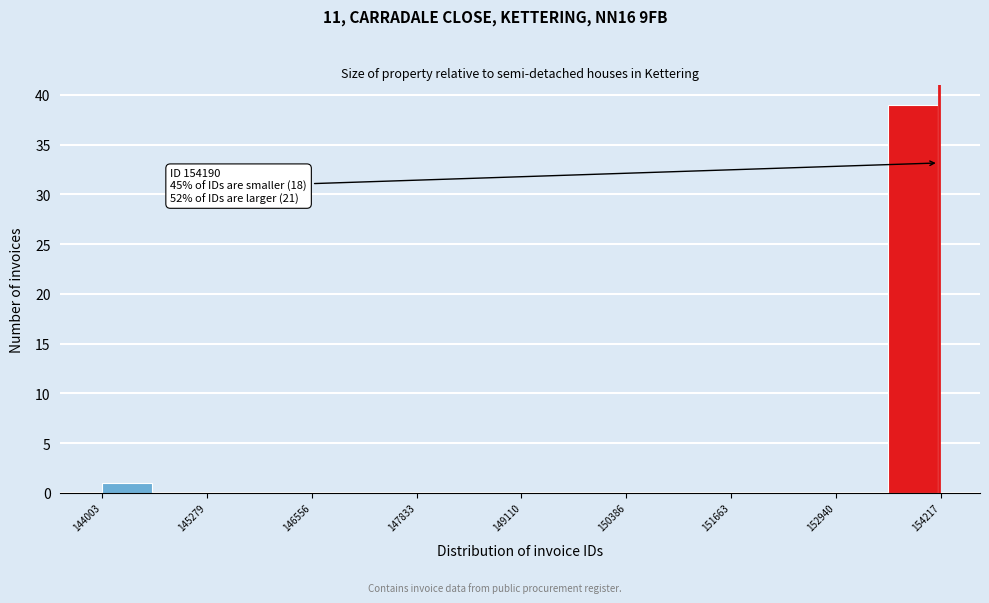

Read against the x-axis, roughly where is the centre of the tallest bar?

153800